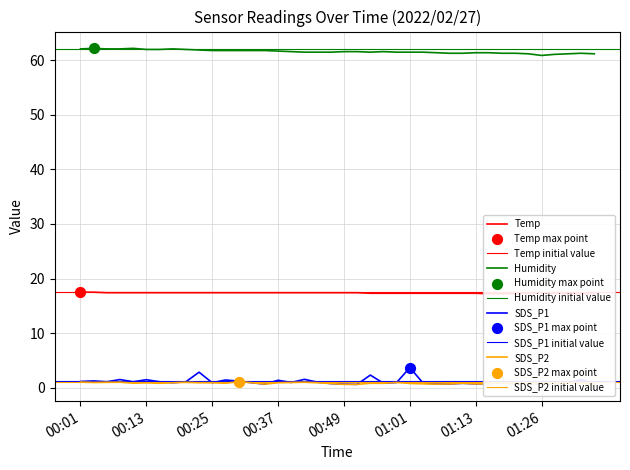

At which category is the sum across all series the highest?

01:01